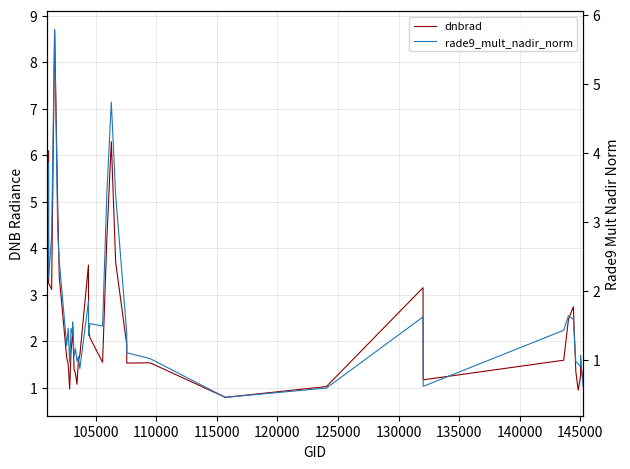

Which series has the largest range (max minus min)?

dnbrad